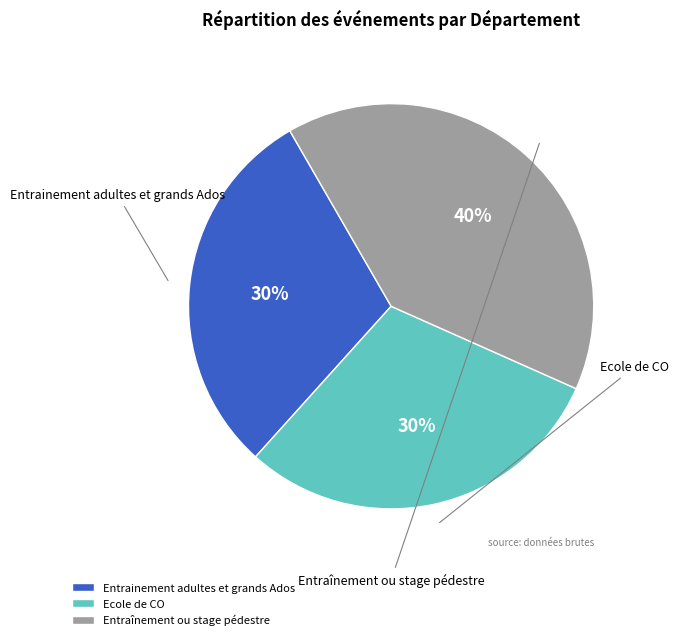

What percentage is the Entraînement ou stage pédestre slice, to the nearest percent?

40%